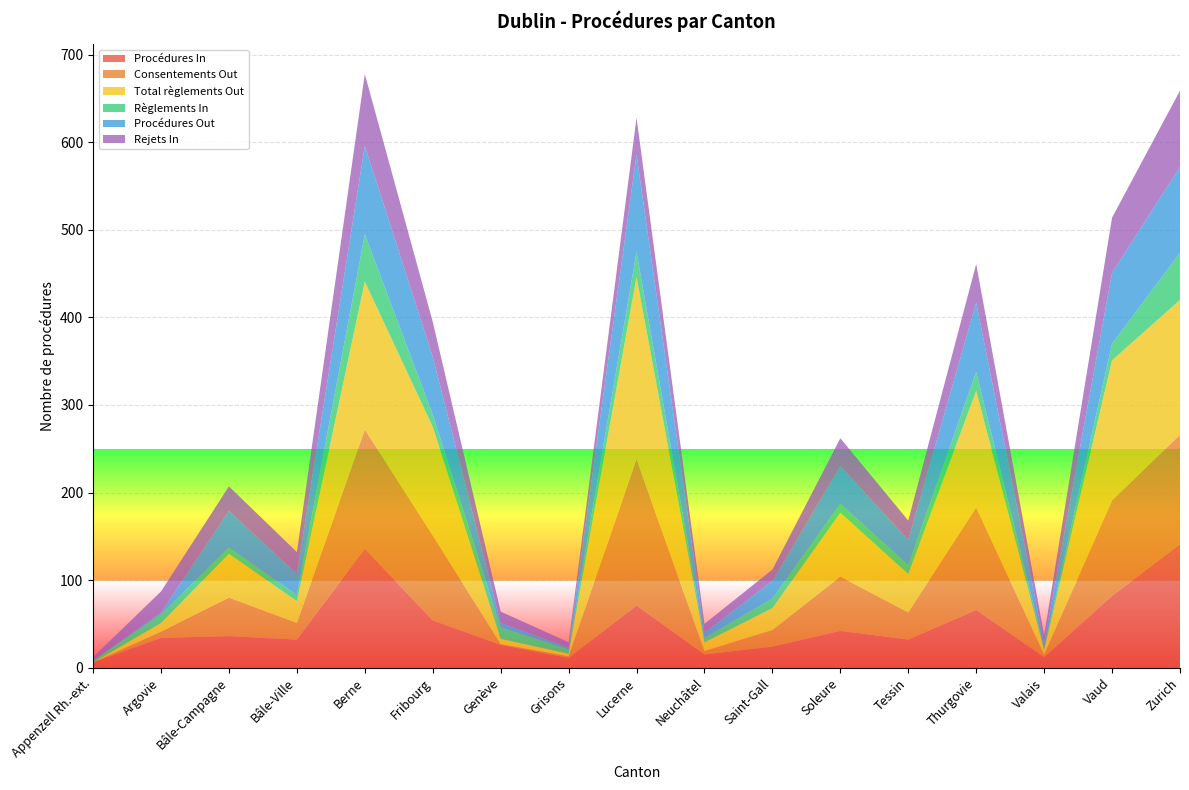

Reading left to right, transcribe all the data shown in this chart.

Procédures In: 6	34	36	32	136	54	26	11	71	15	24	42	32	66	12	82	141
Consentements Out: 0	7	44	19	136	97	1	2	167	4	19	62	31	117	3	109	125
Total règlements Out: 0	10	50	25	169	124	6	3	208	10	25	73	44	133	5	160	154
Règlements In: 2	10	7	7	54	14	13	5	29	5	11	10	10	22	3	19	54
Procédures Out: 0	2	42	24	101	66	5	2	111	6	20	43	29	79	5	81	98
Rejets In: 4	24	28	25	82	40	13	6	42	10	13	32	22	44	9	63	87